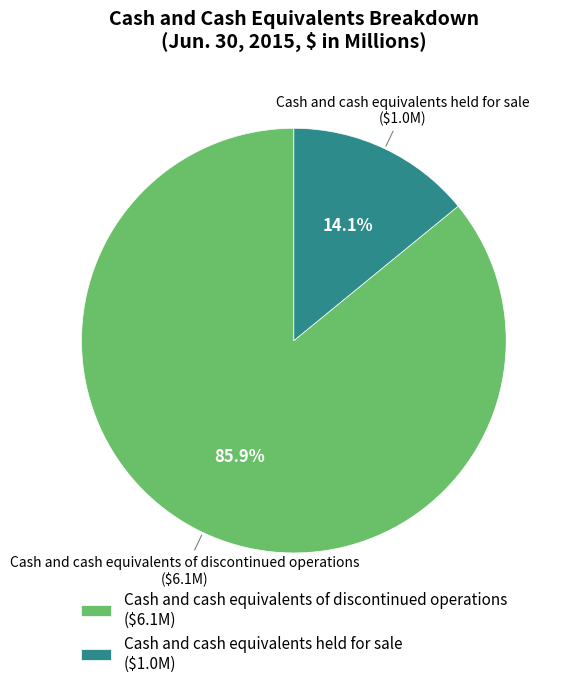

Which category has the smallest portion of the pie?

Cash and cash equivalents held for sale